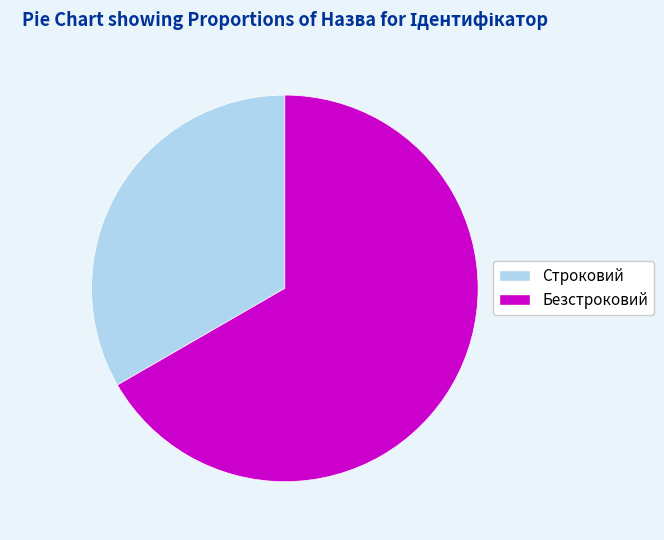

Is the sum of Безстроковий and Строковий greater than half?

Yes